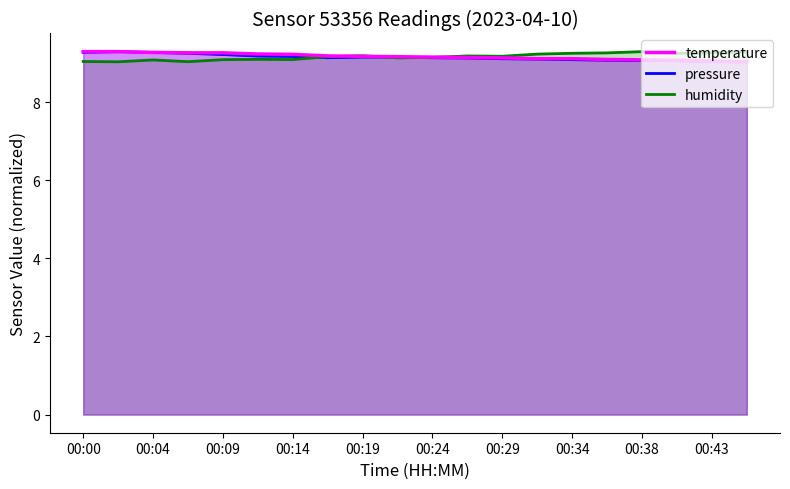

In humidity, how many points are lower than both neighbors (excluding endpoints)?

6